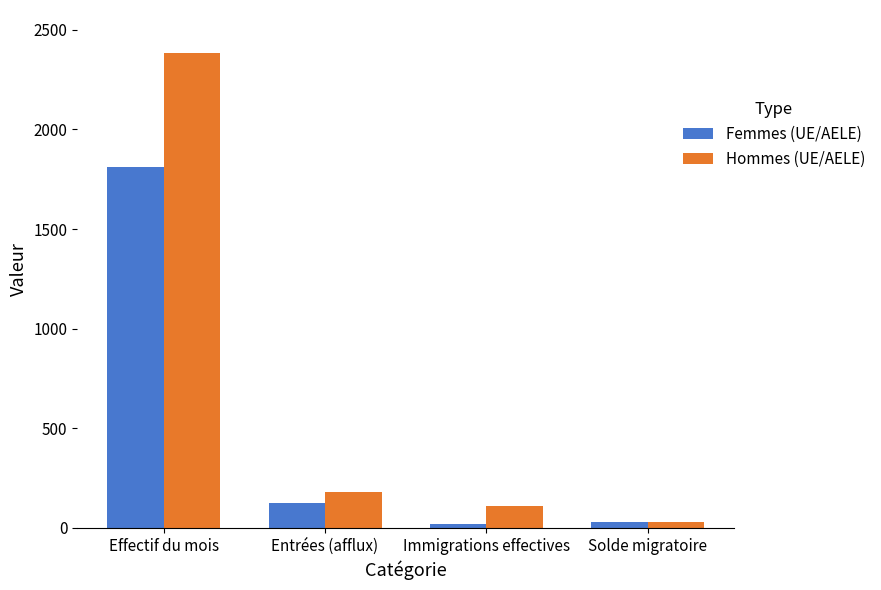

What is the label of the 1st bar from the left?

Effectif du mois